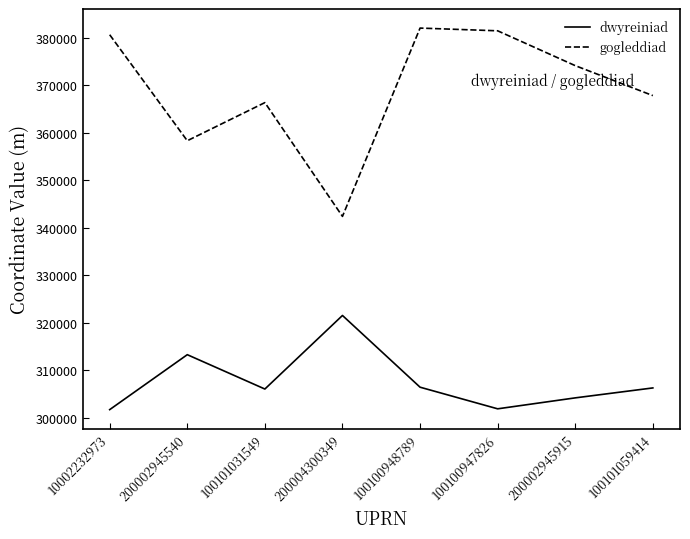

Is it true that dwyreiniad equals 306396.0 at 100100948789?

True